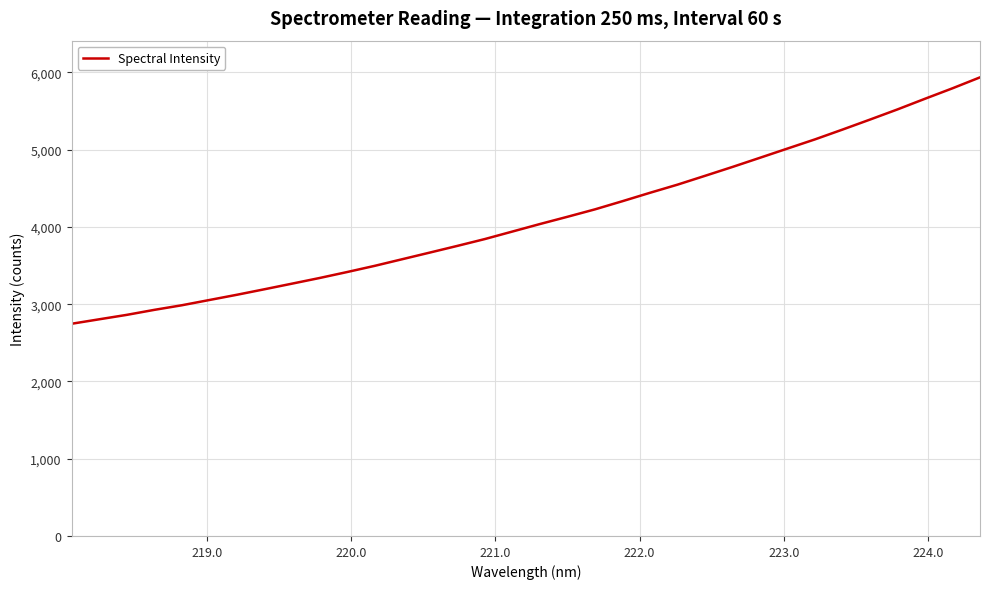

What is the smallest value displayed?

2747.0